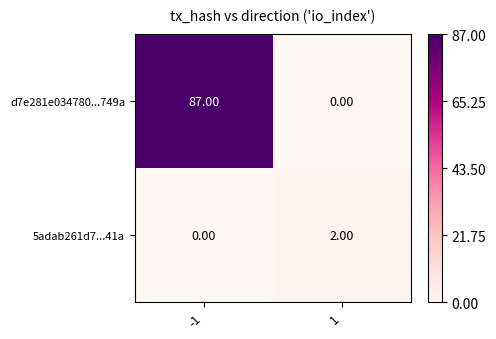

What is the difference between the d7e281e034780...749a values at -1 and 1?

87